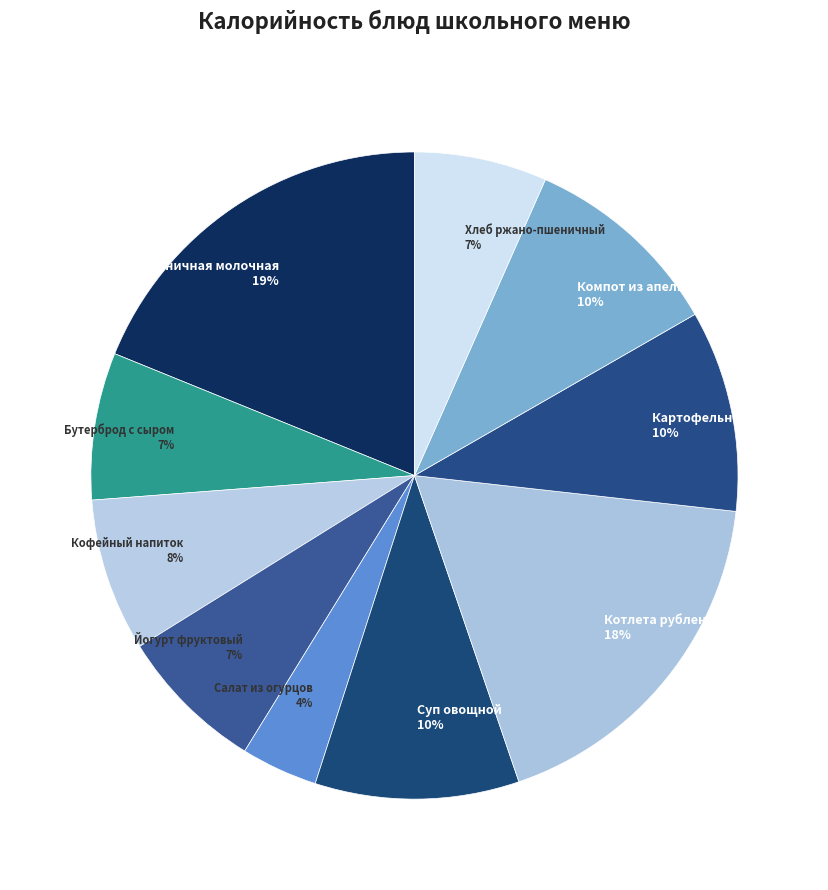

Does any single category account for the majority?

No